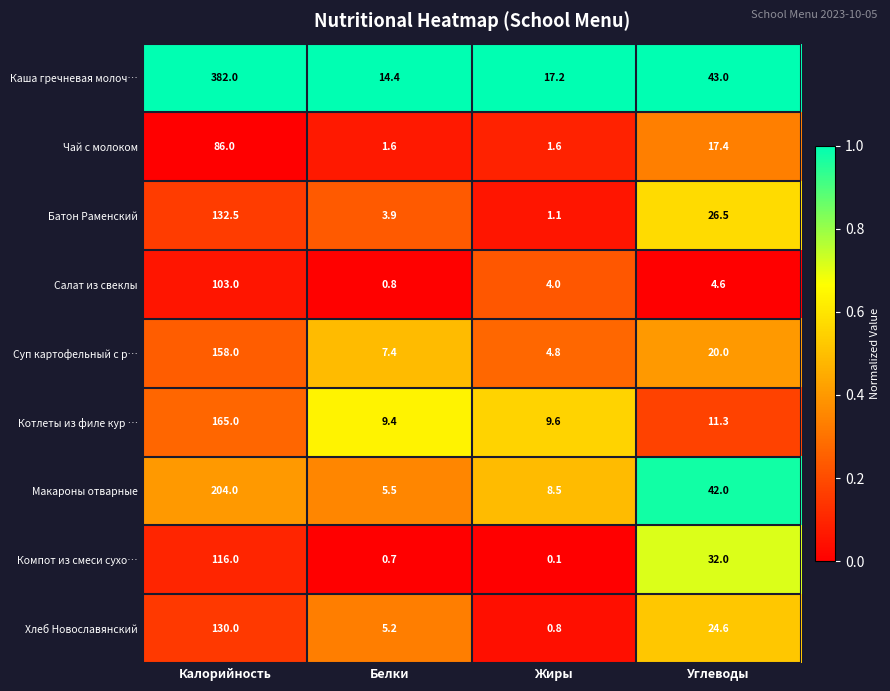

What is the total value across all series at Углеводы?

221.4